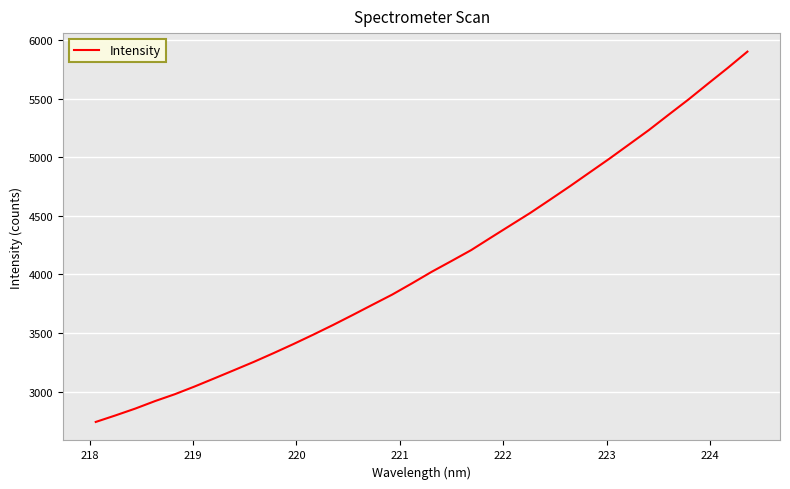

What is the minimum value shown in the chart?

2740.6